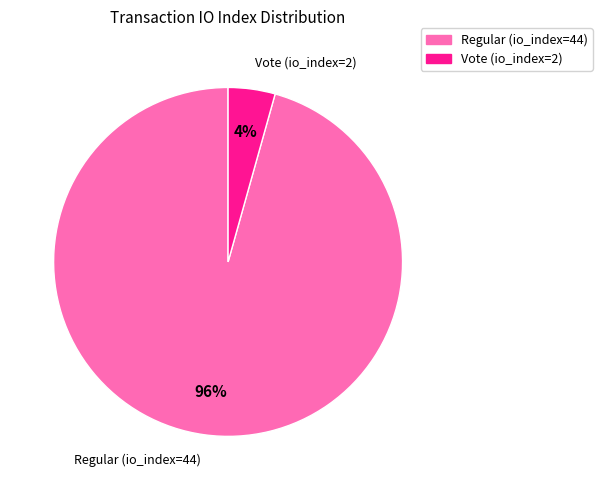

Count the number of slices in the pie.

2